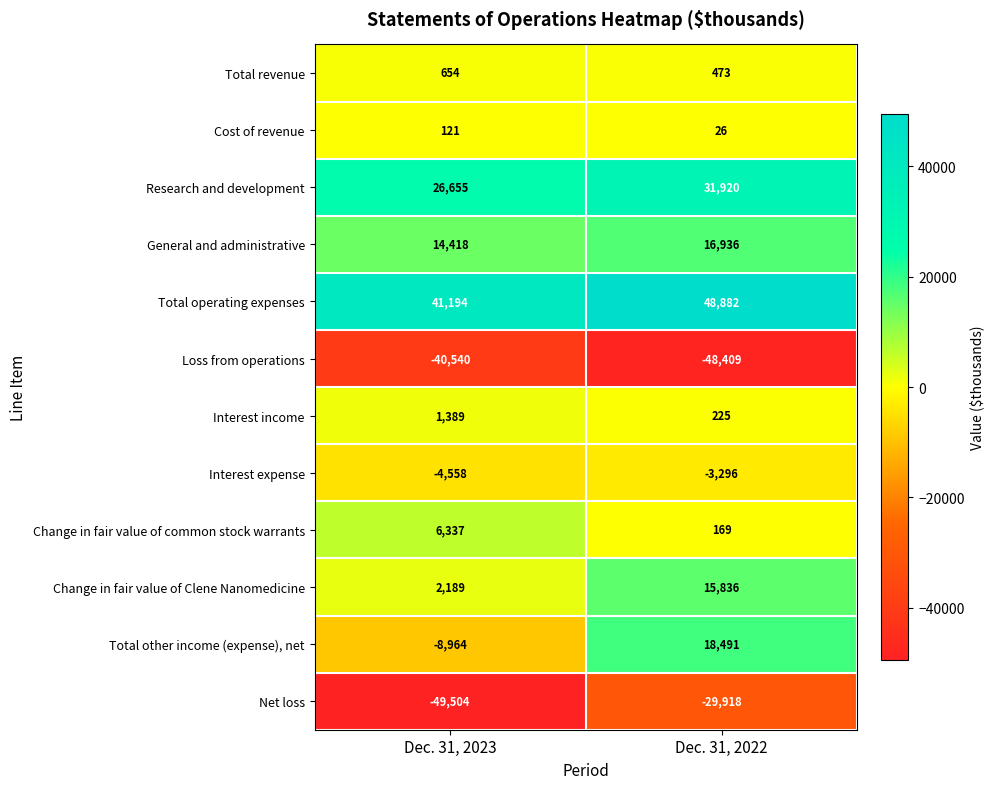

Which category has the highest value across all series?

Dec. 31, 2022